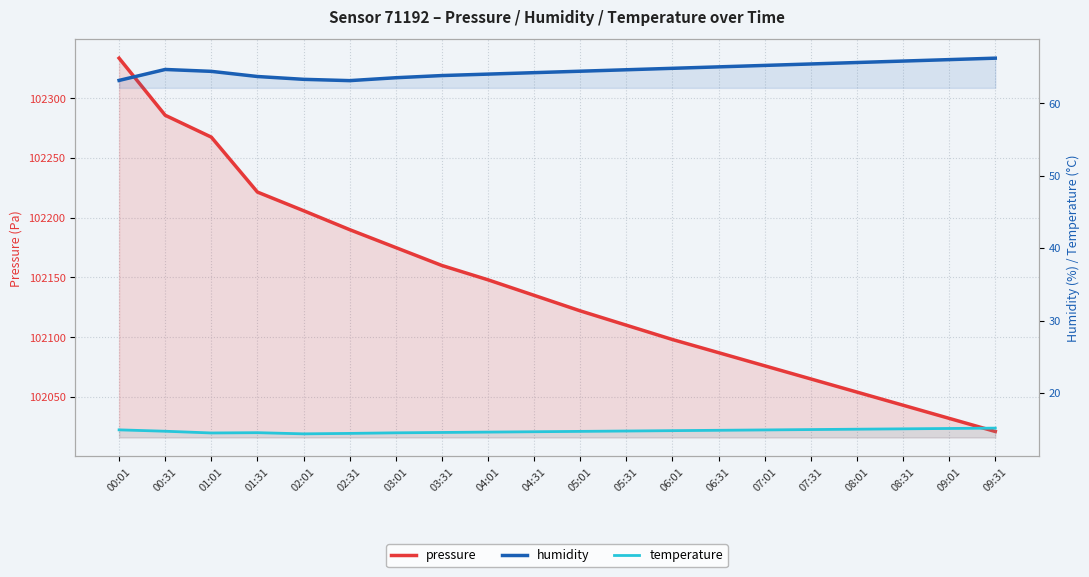

What is the label of the 8th point from the left?

03:31